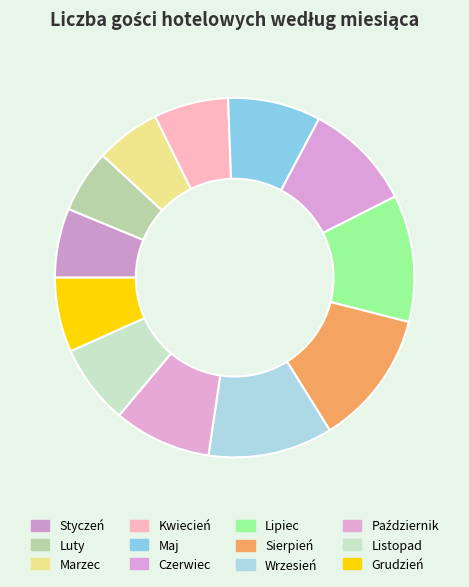

Is the sum of Maj and Luty greater than half?

No